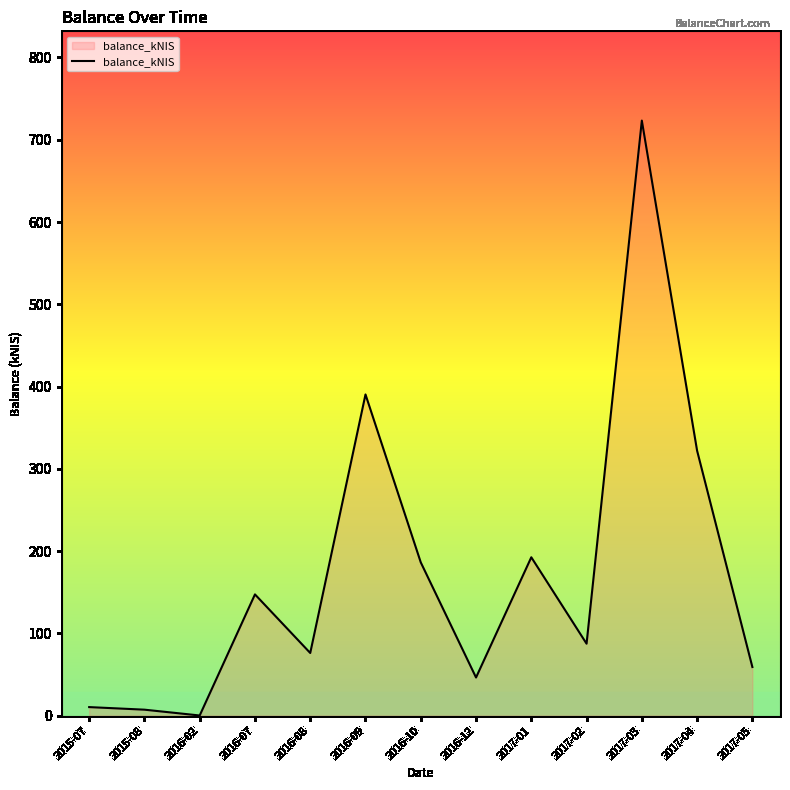

Is it true that the value at 2016-09 is 684.2?

False